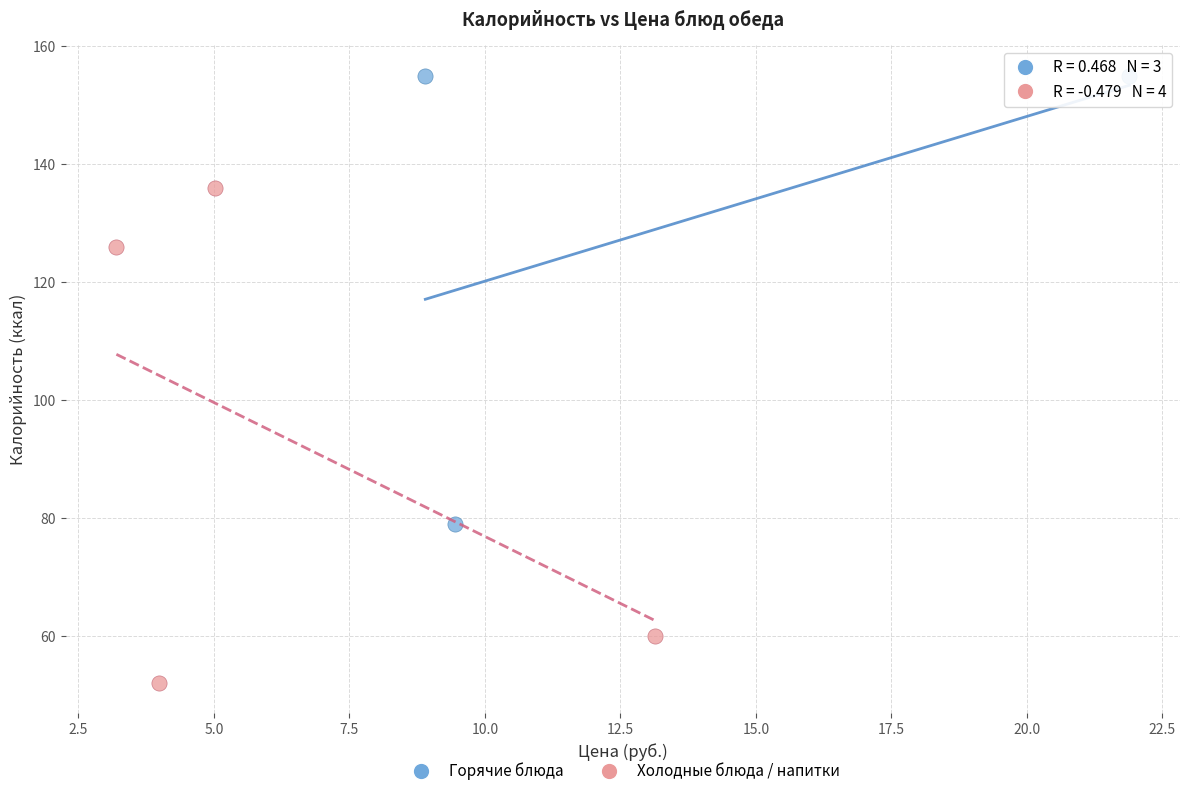

Which series contains the lowest Y value?

Холодные блюда / напитки